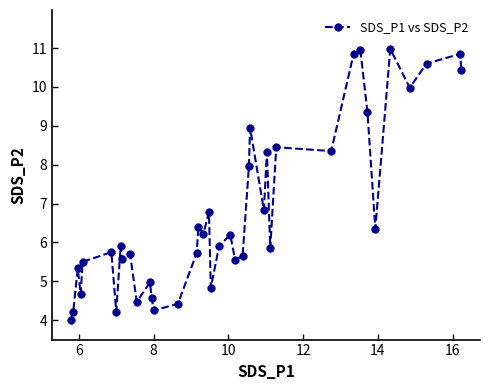

True or false: there are more than 2 points higher than both neighbors.

True